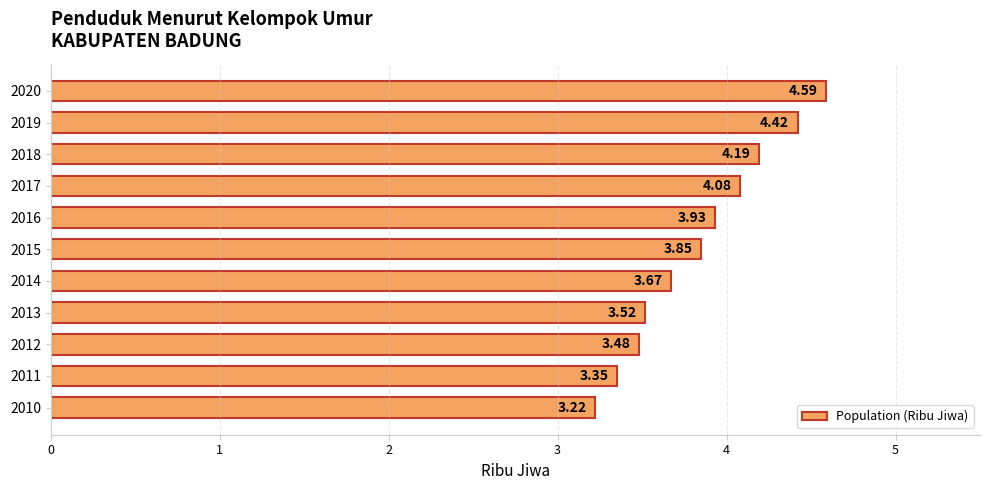

List the labels in order of value, largest first.

2020, 2019, 2018, 2017, 2016, 2015, 2014, 2013, 2012, 2011, 2010